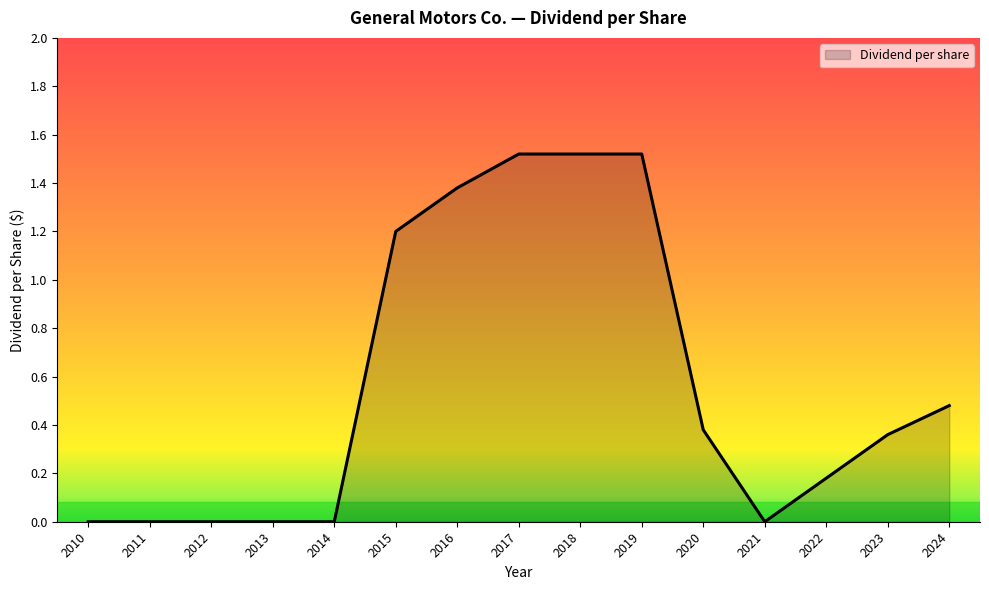

What is the average value?

0.6